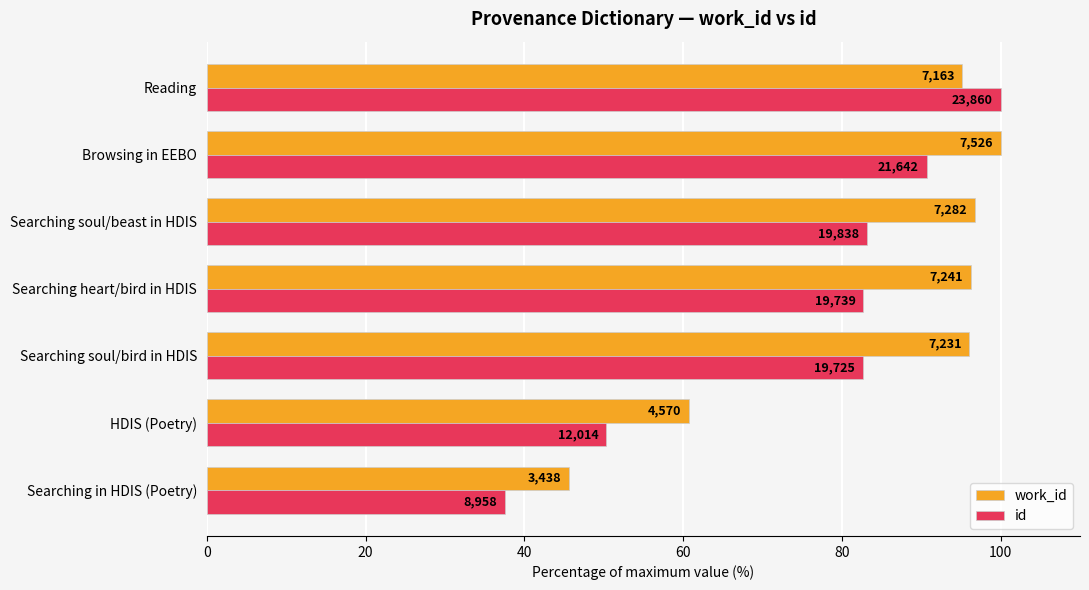

What are all the series names shown in the legend?

work_id, id